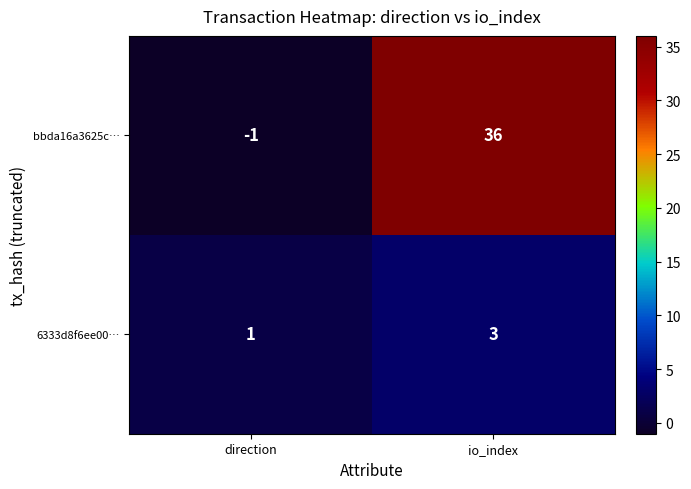

Where is 6333d8f6ee00… nearest to the value 2?

direction